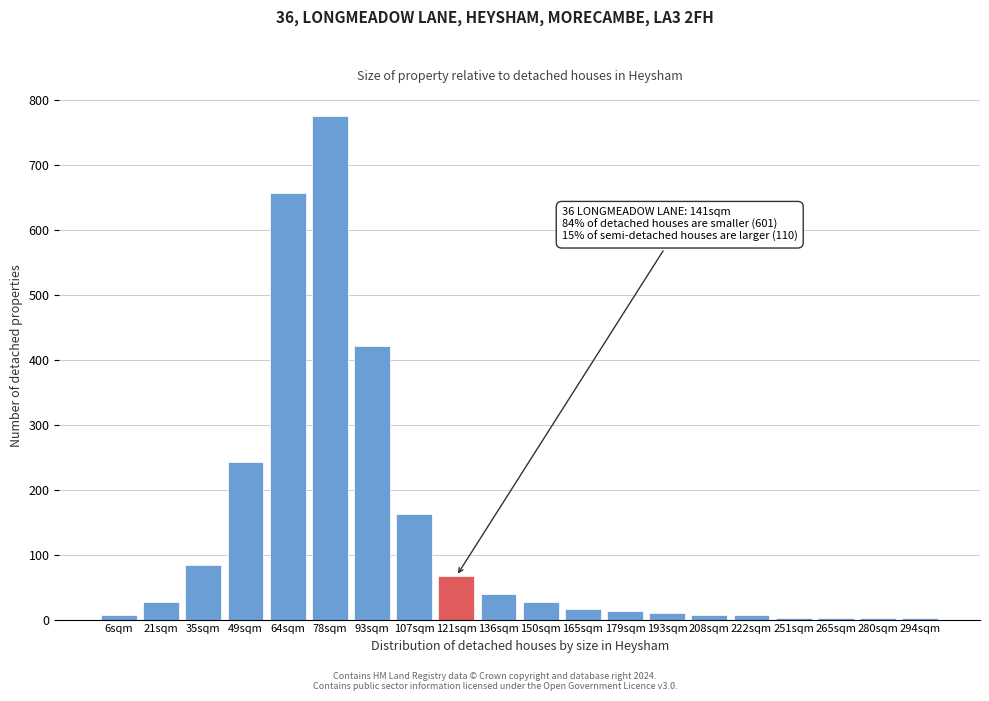

Which label corresponds to the largest value in the chart?

78sqm